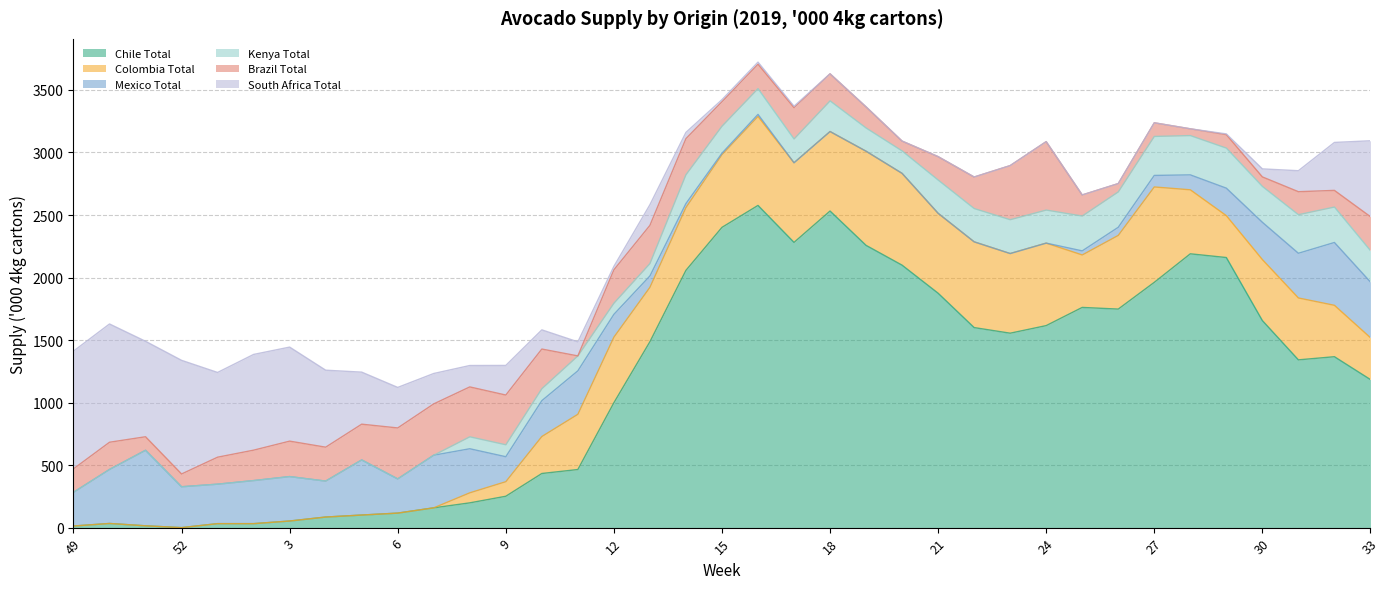

True or false: South Africa Total and Brazil Total cross at least once.

True